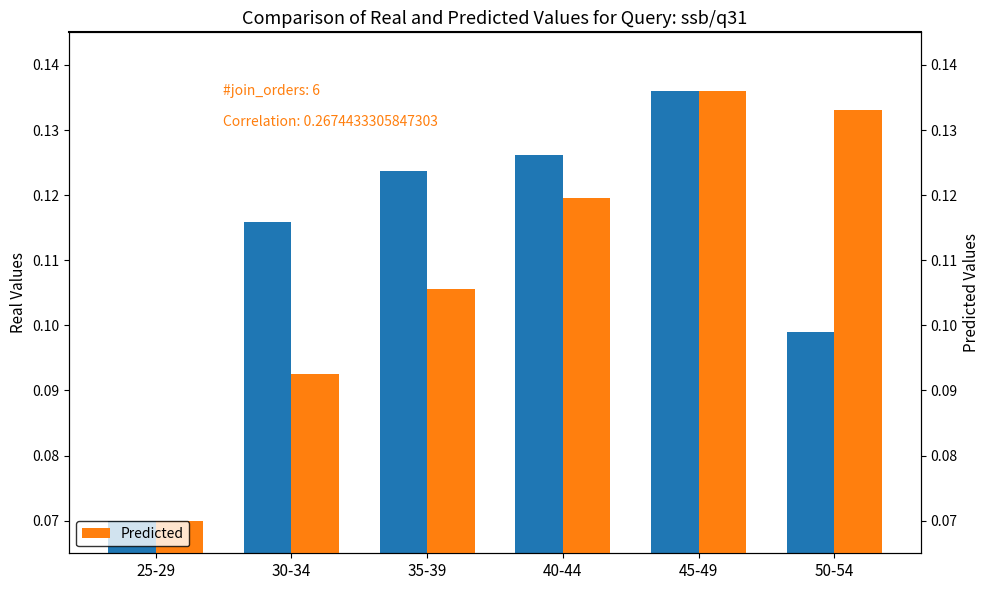

Reading left to right, transcribe all the data shown in this chart.

Real Values: 25-29=0.1	30-34=0.1	35-39=0.1	40-44=0.1	45-49=0.1	50-54=0.1
Predicted: 25-29=0.1	30-34=0.1	35-39=0.1	40-44=0.1	45-49=0.1	50-54=0.1